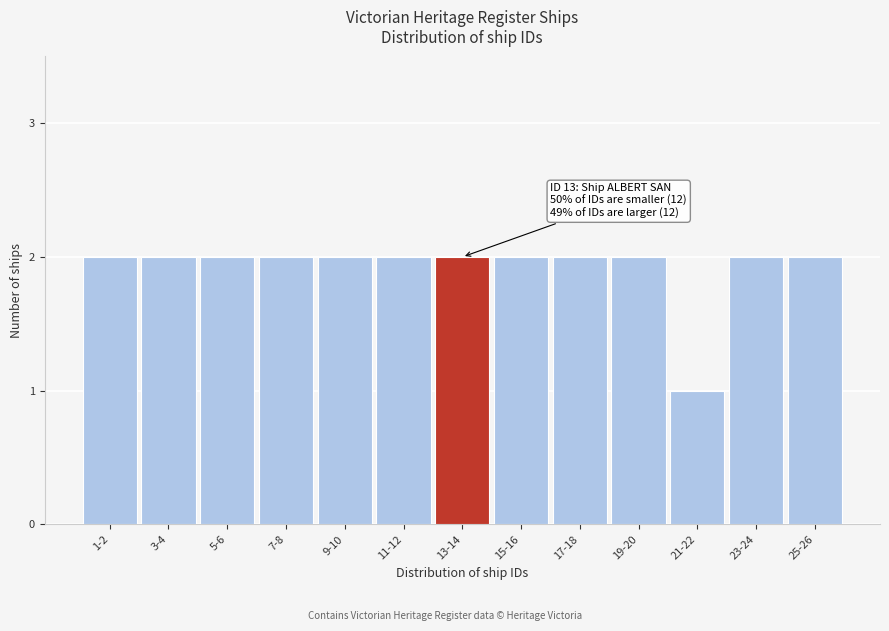

Reading left to right, list all the values displayed in this chart.

1-2=2	3-4=2	5-6=2	7-8=2	9-10=2	11-12=2	13-14=2	15-16=2	17-18=2	19-20=2	21-22=1	23-24=2	25-26=2